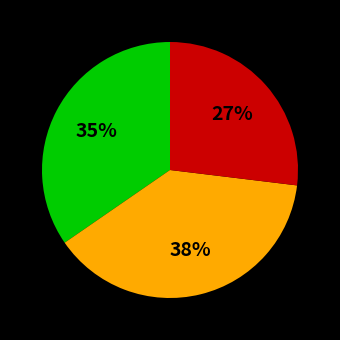

Is there any slice that represents more than half of the pie?

No